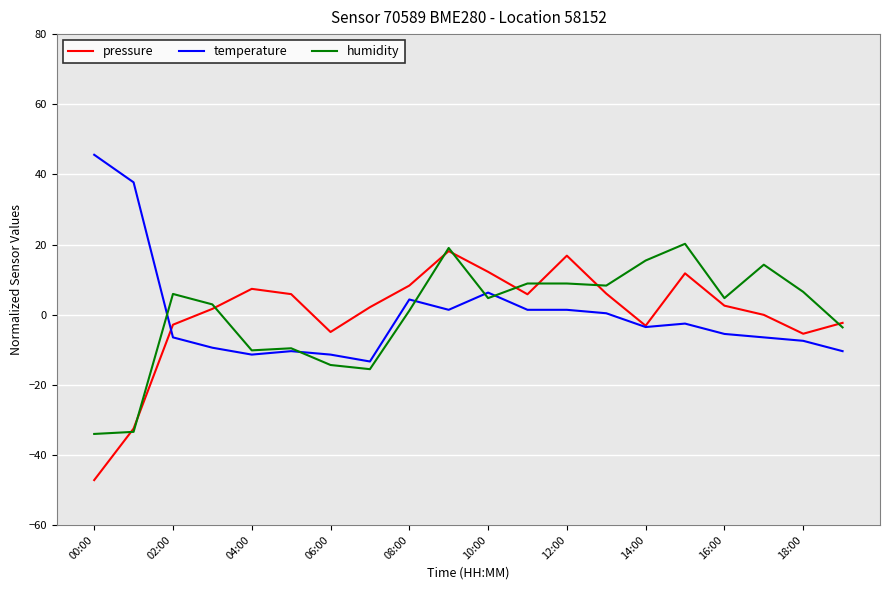

What is the maximum value shown in the chart?

45.6